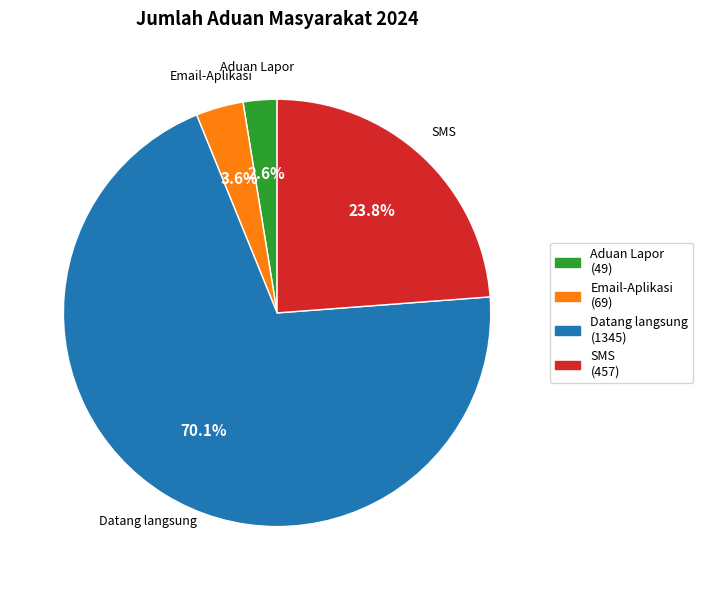

To the nearest percent, what percentage of the pie is SMS?

24%